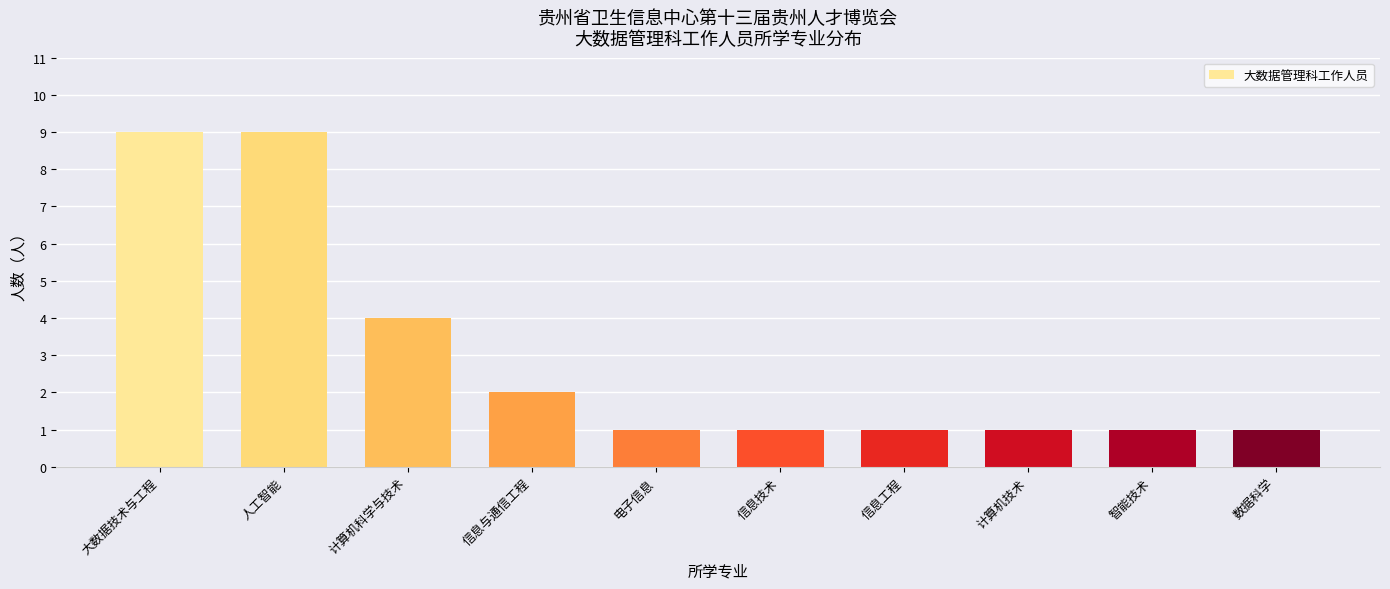

What position from the left is 信息与通信工程?

4